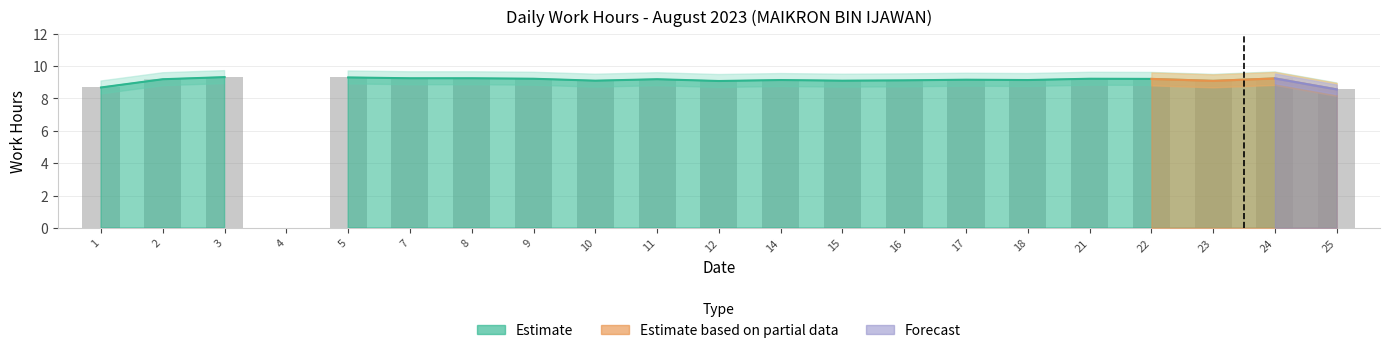

What is the average value?

8.7